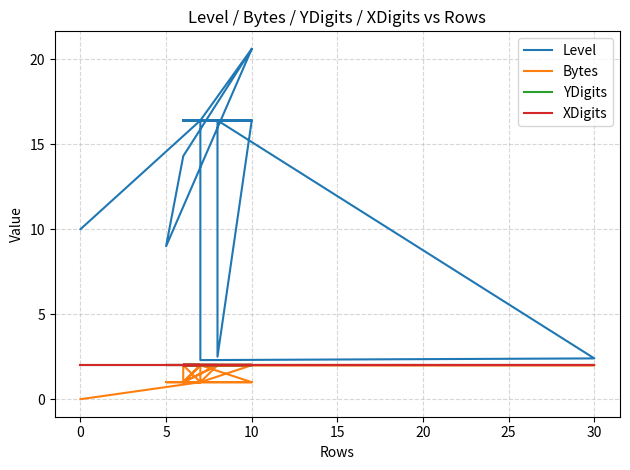

What is the maximum value for Level?

20.6